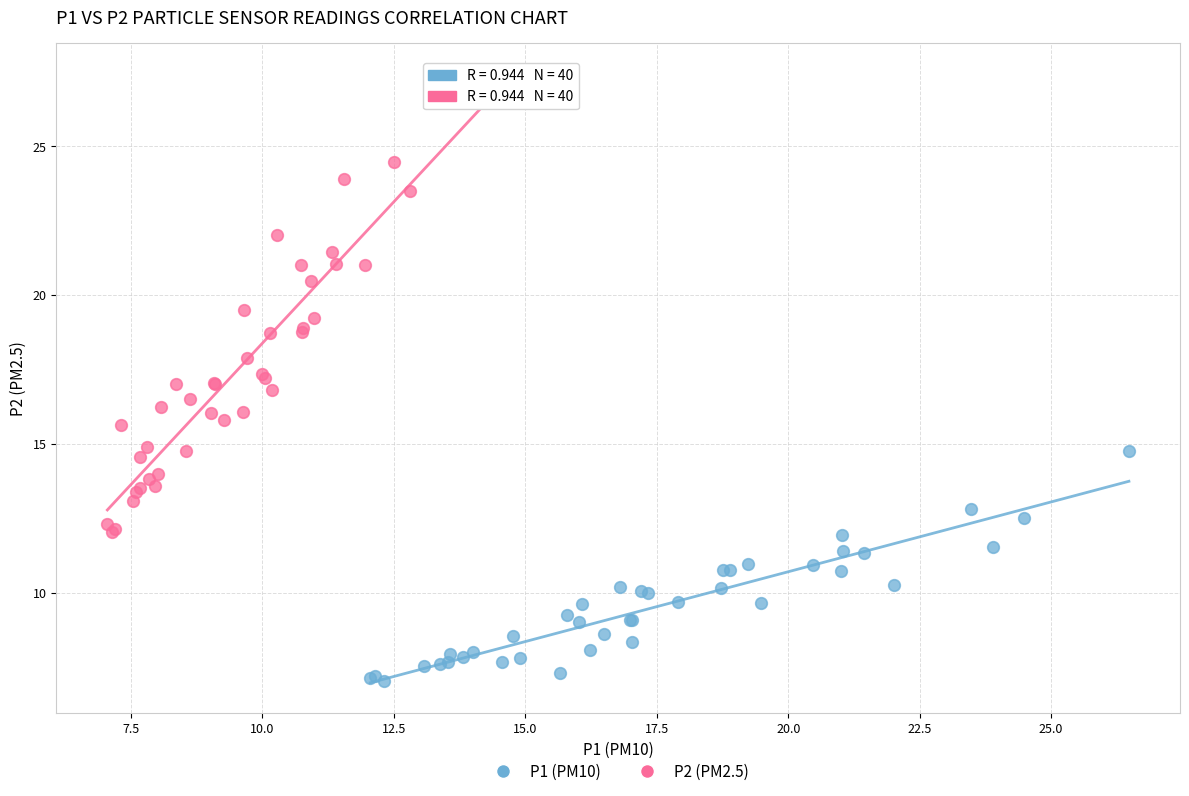

Which series reaches the minimum Y coordinate?

P1 (PM10)